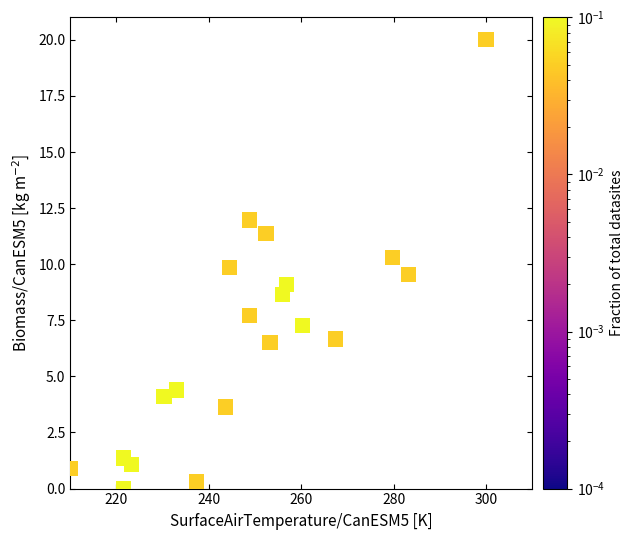

What is the range of X values (max minus min)?

90.0